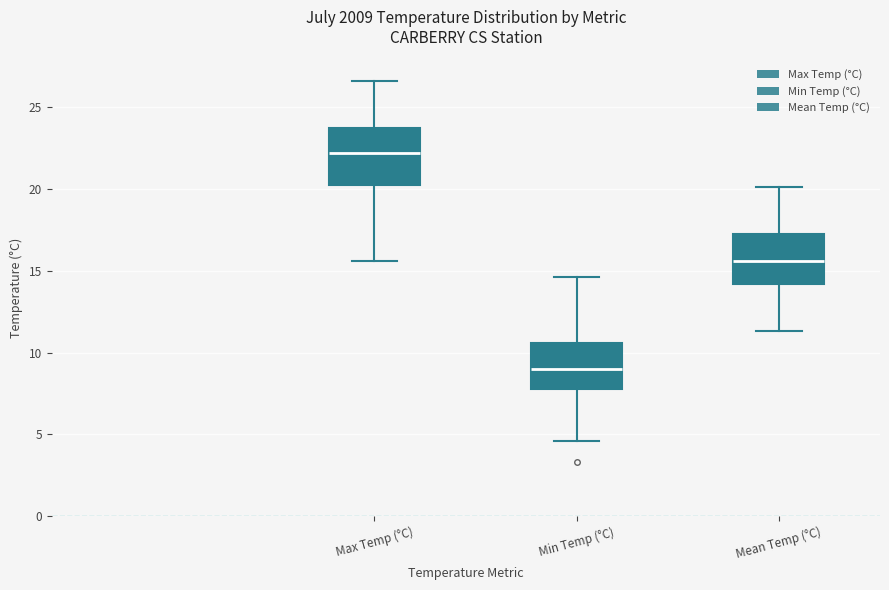

Where is the upper edge of the box for Max Temp (°C) on the y-axis? The values are not printed on the chart, so give them approximately, as read against the axis.

23.5